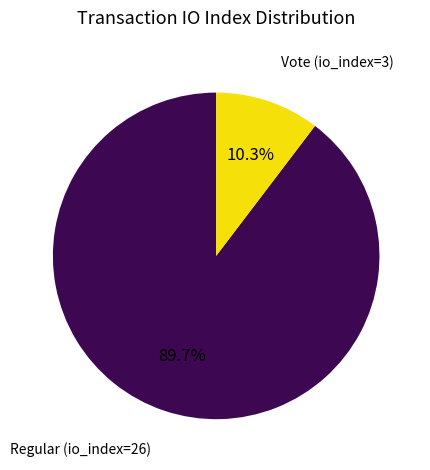

To the nearest percent, what is the combined percentage of Regular (io_index=26) and Vote (io_index=3)?

100%